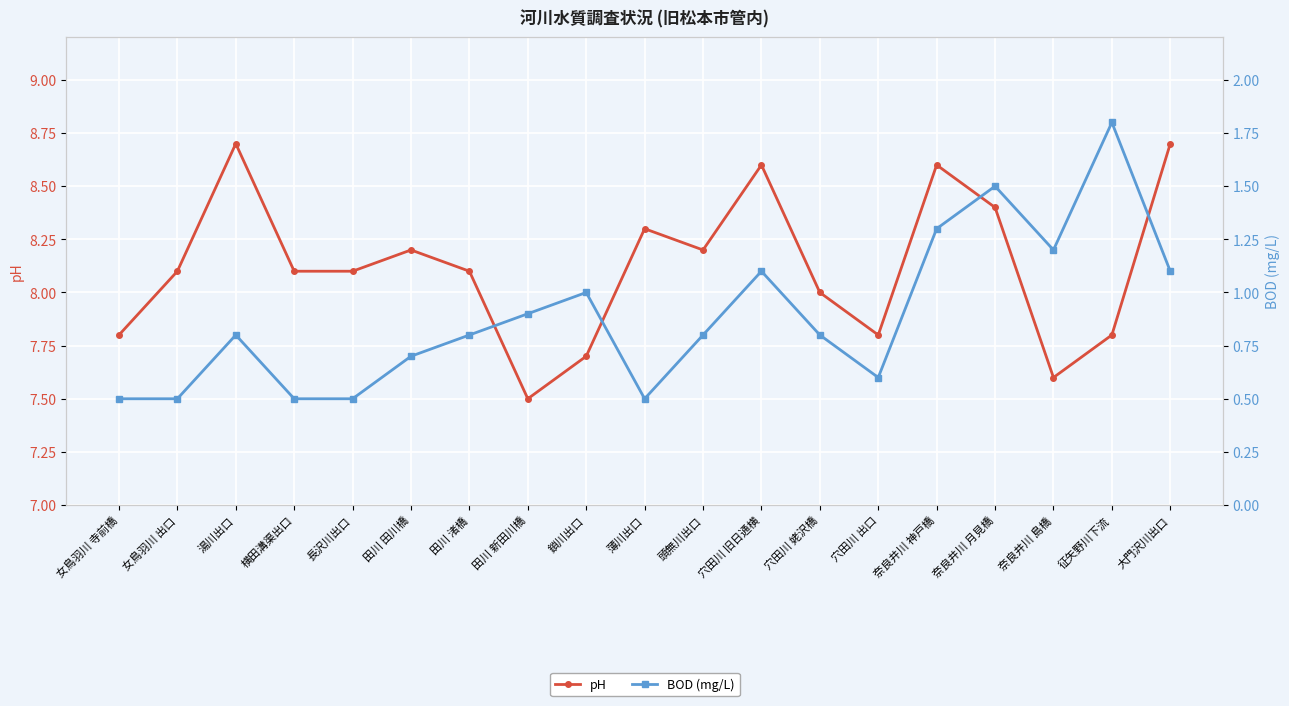

Where is the first local minimum for BOD (mg/L)?

薄川出口